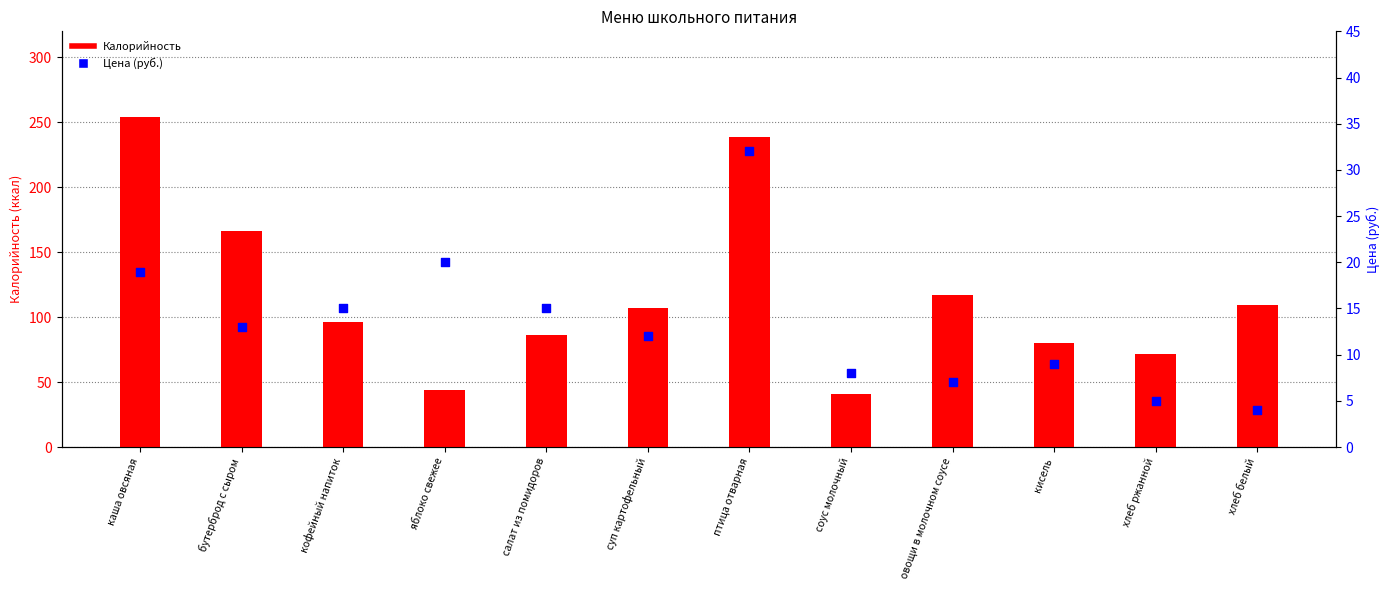

Which series reaches the minimum Y coordinate?

Цена (руб.)